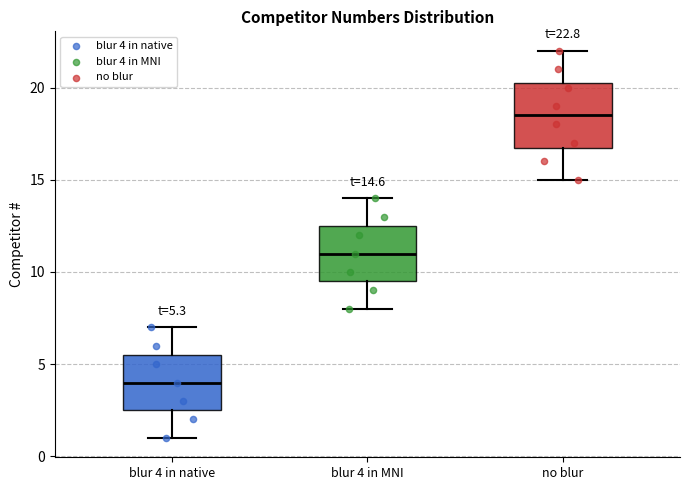

Which box's median line is the lowest?

blur 4 in native